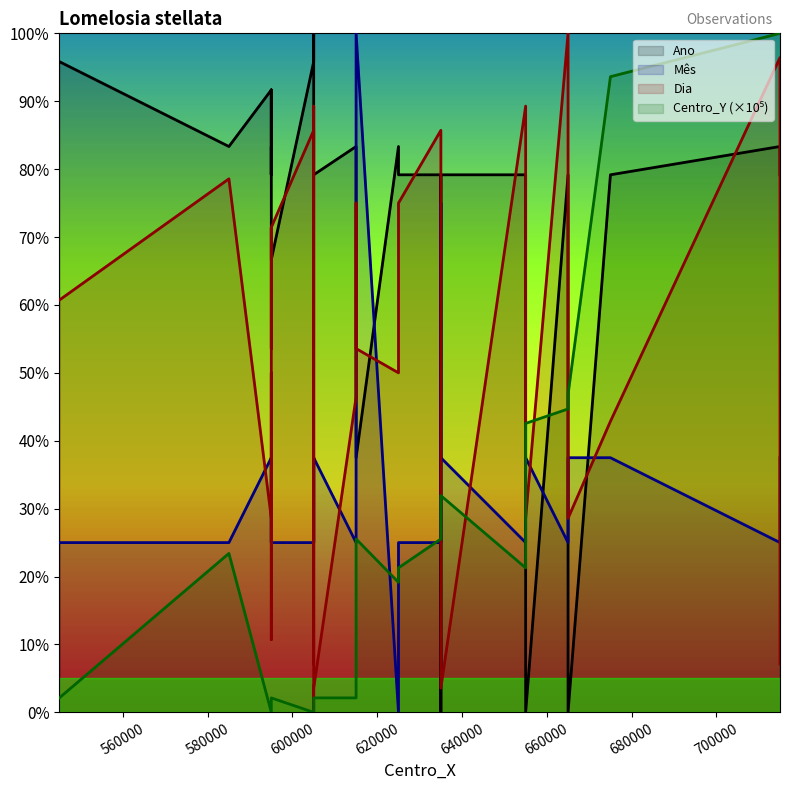

How many values in the Centro_Y (×10⁵) series are below 19?

17